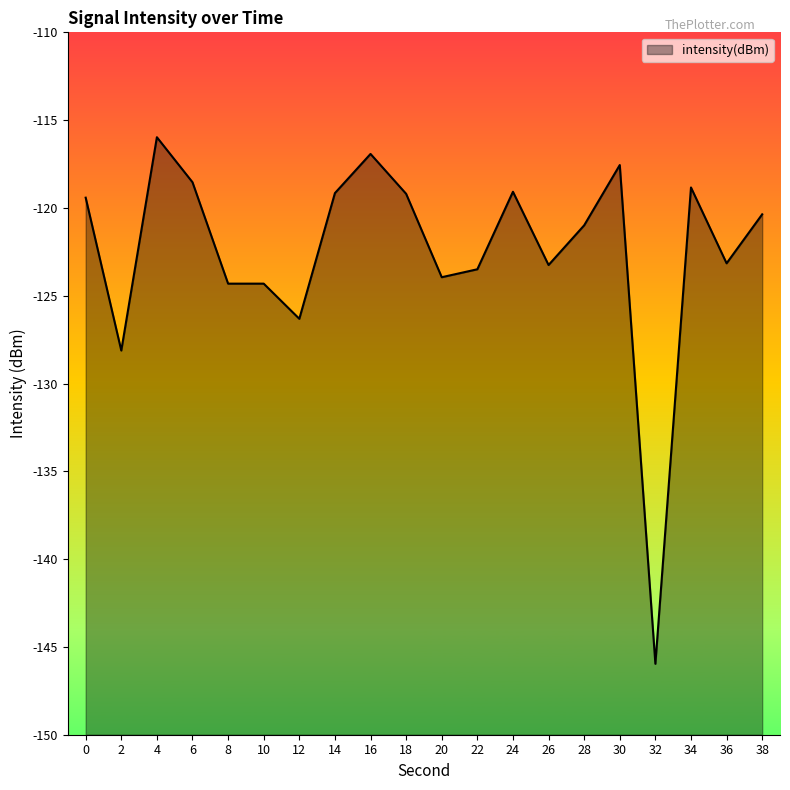

Reading left to right, extract all data points from this chart.

0=-119.4	2=-128.1	4=-116.0	6=-118.5	8=-124.3	10=-124.3	12=-126.3	14=-119.2	16=-116.9	18=-119.2	20=-123.9	22=-123.5	24=-119.1	26=-123.3	28=-121.0	30=-117.6	32=-146.0	34=-118.8	36=-123.2	38=-120.4